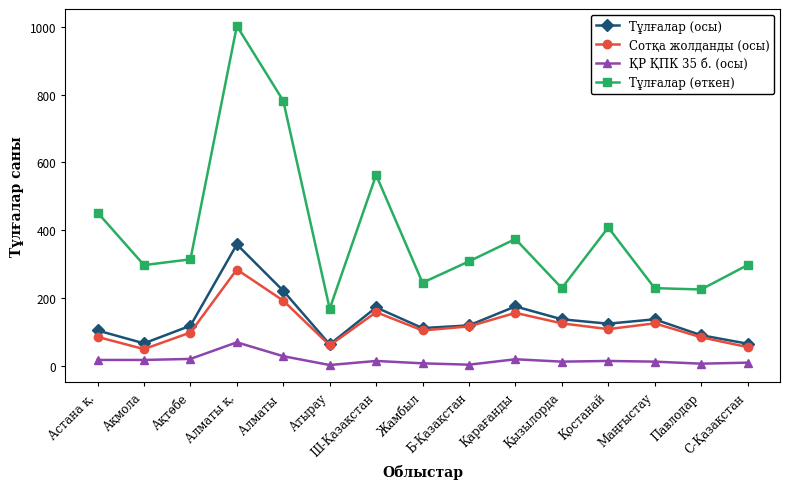

What is the greatest value displayed?

1003